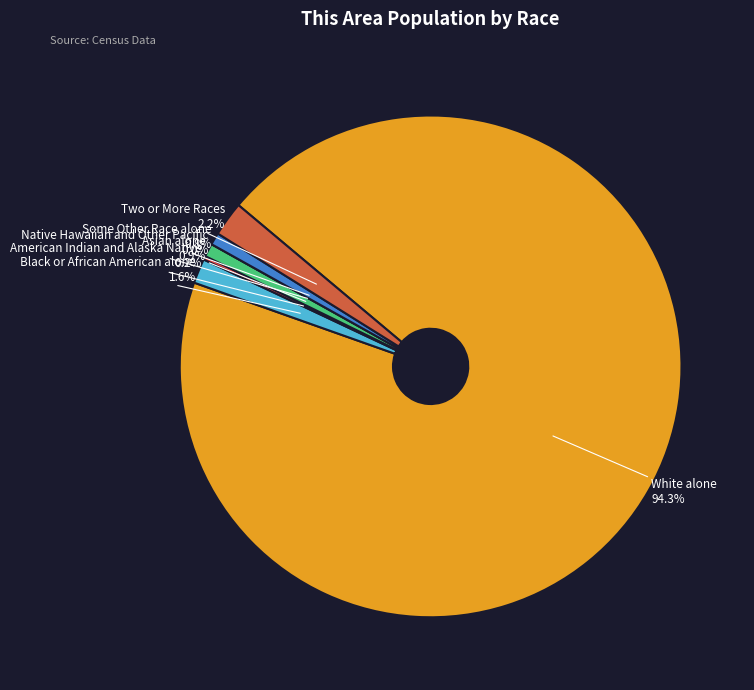

How many slices are in this pie chart?

7